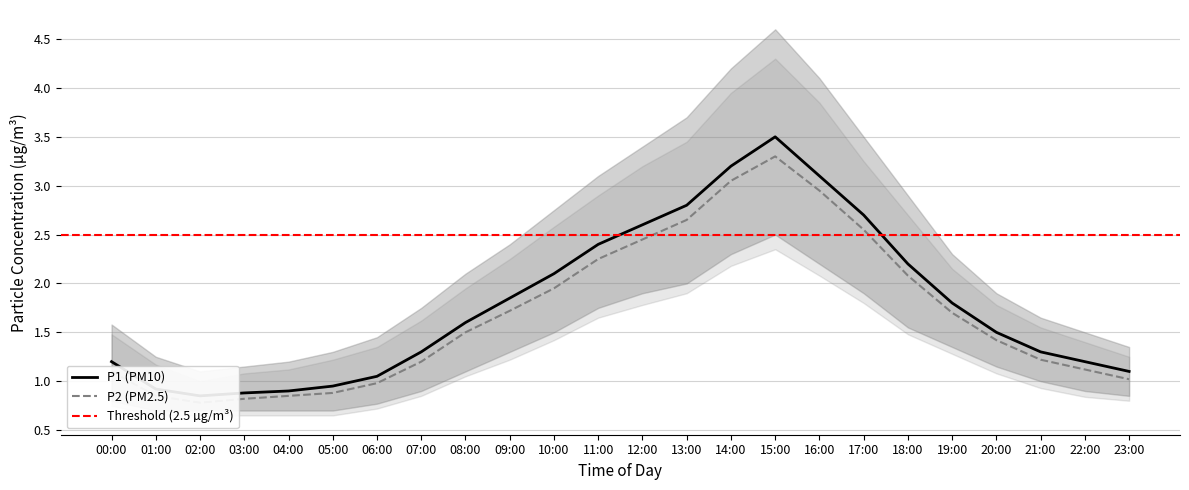

What is the label of the 5th point from the right?

19:00